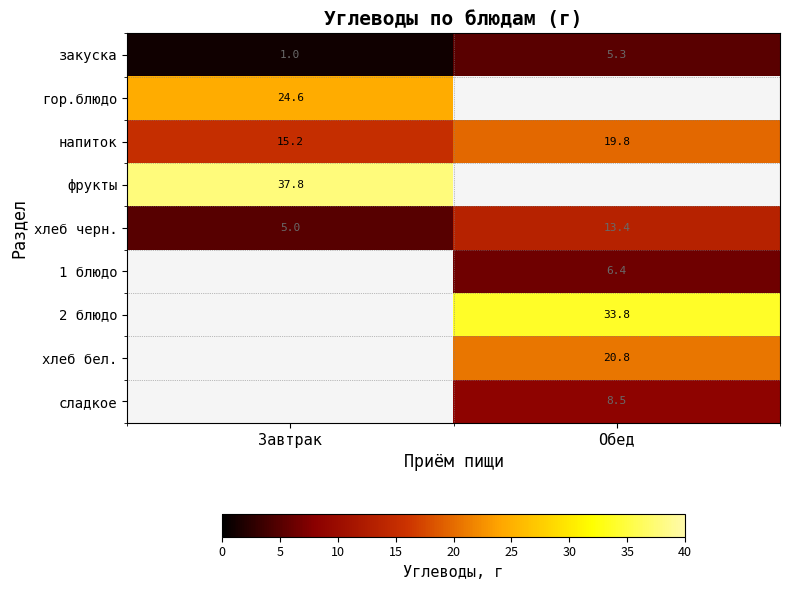

Which series changed the most between Завтрак and Обед?

хлеб черн.